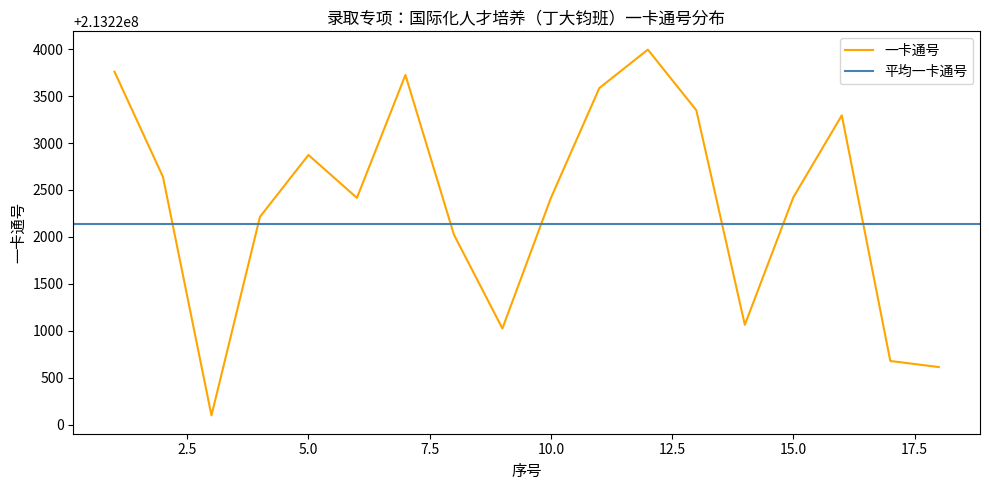

True or false: the data shows 213220679 at 17.

True